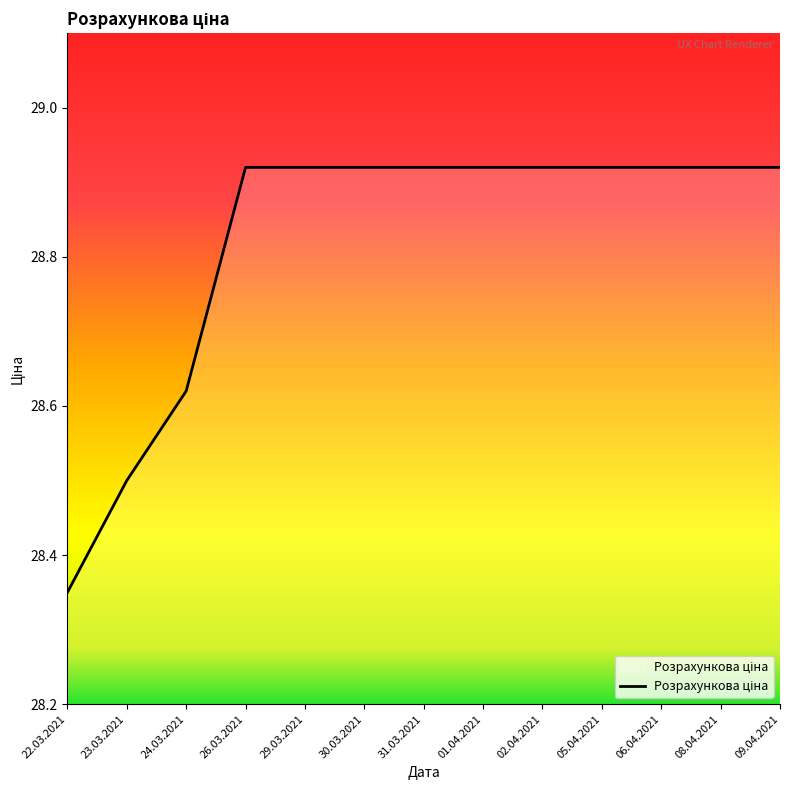

What is the sum of the values at 30.03.2021 and 23.03.2021?

57.4